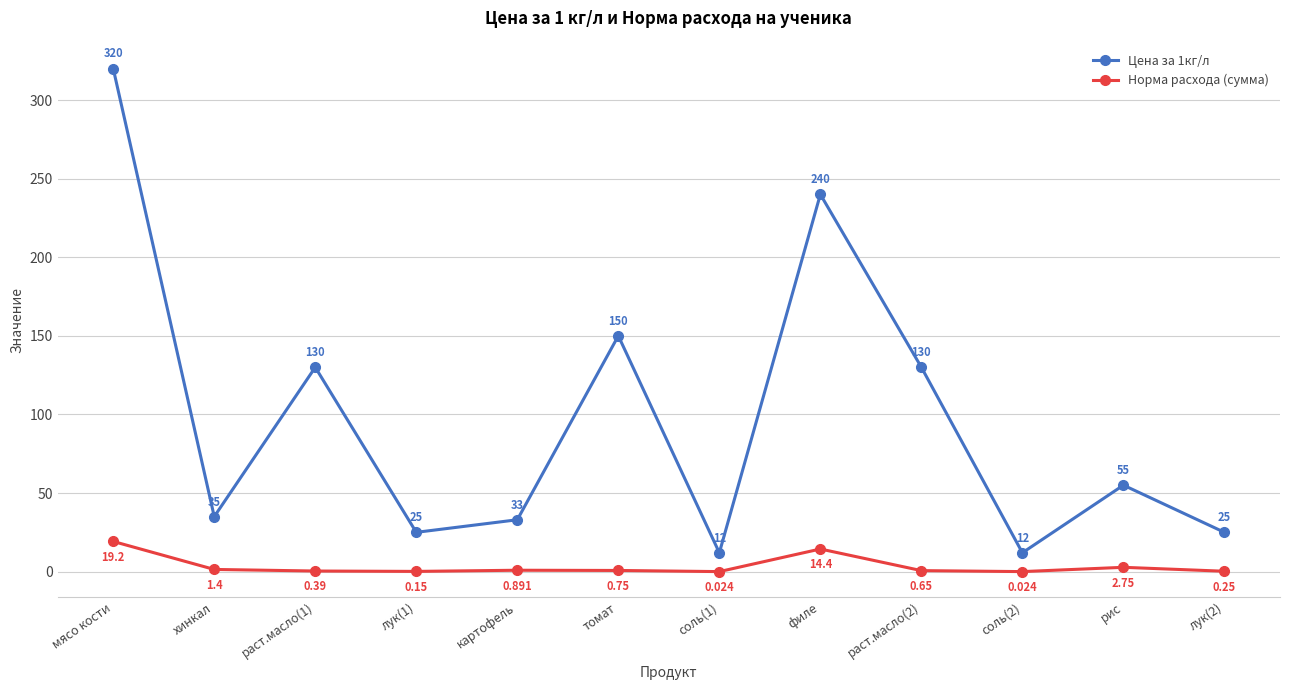

Which category has the highest value in the Цена за 1кг/л series?

мясо кости